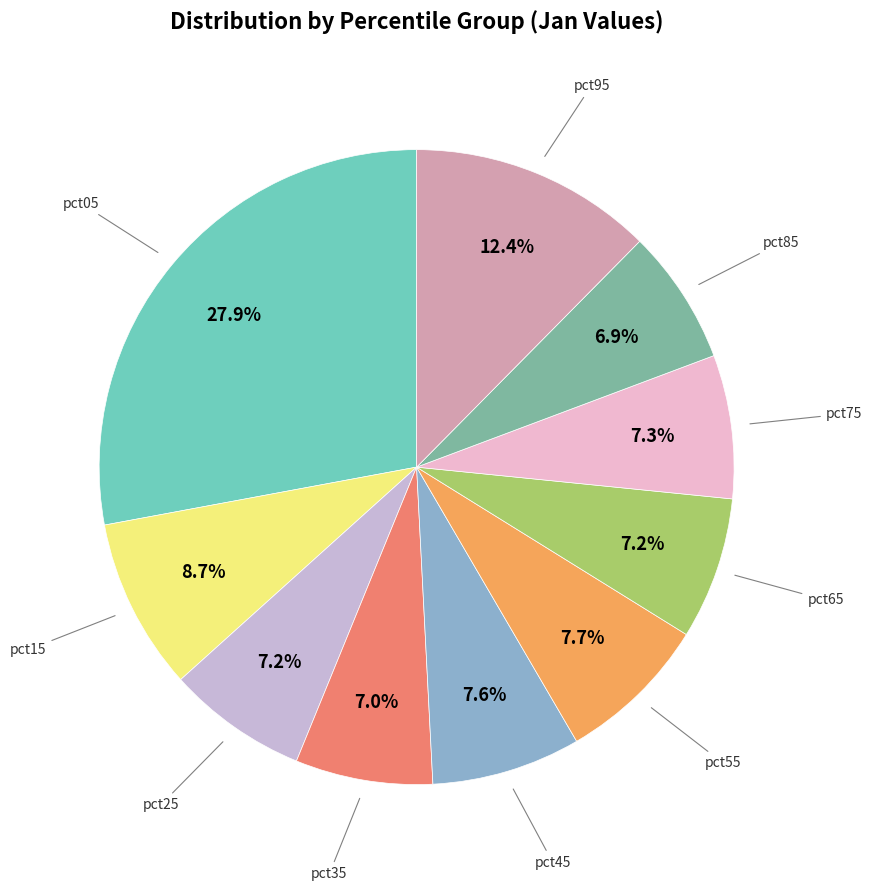

To the nearest percent, what is the average slice percentage?

10%